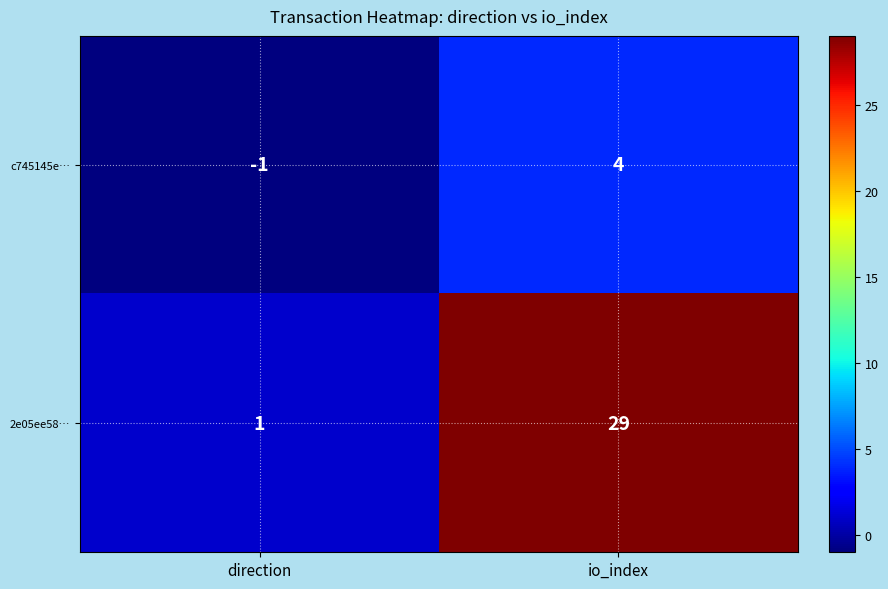

Reading left to right, transcribe all the data shown in this chart.

c745145e…: direction=-1	io_index=4
2e05ee58…: direction=1	io_index=29